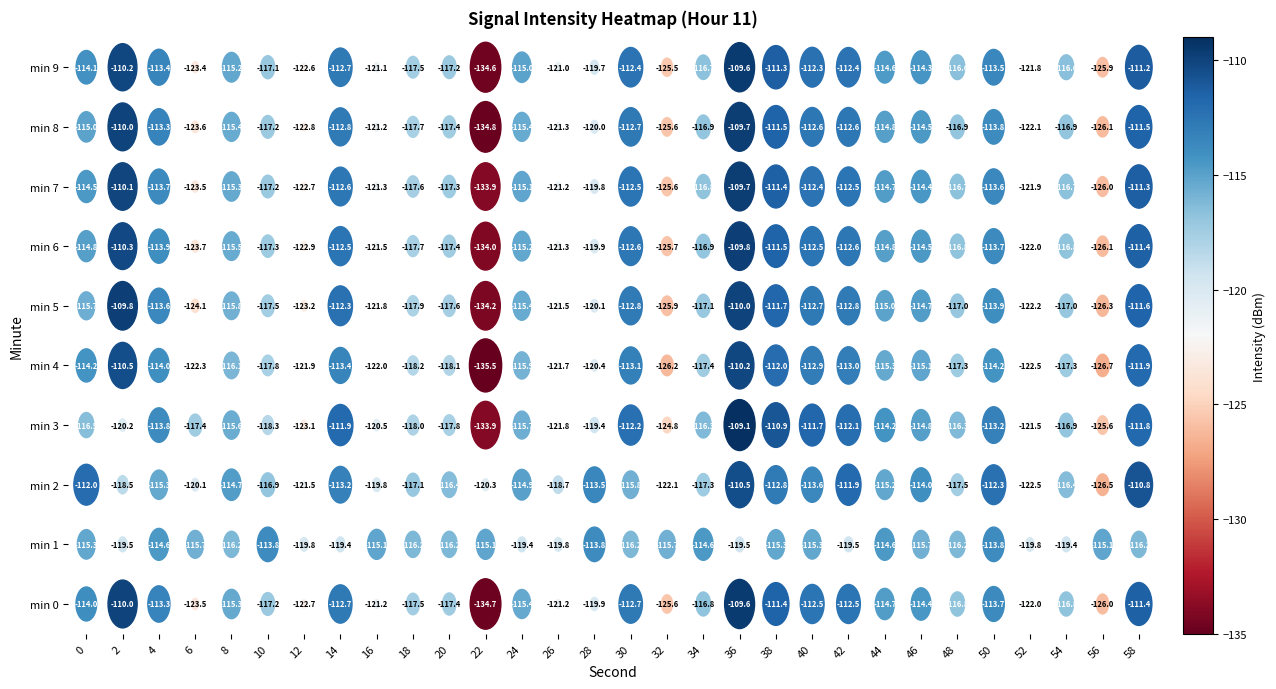

At which label does min 2 reach its minimum?

56